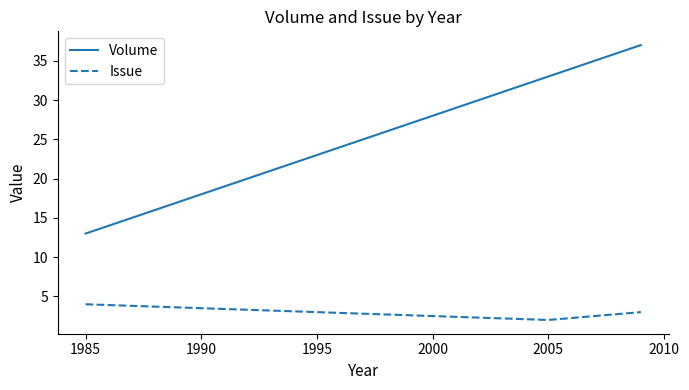

What is the maximum value shown in the chart?

37